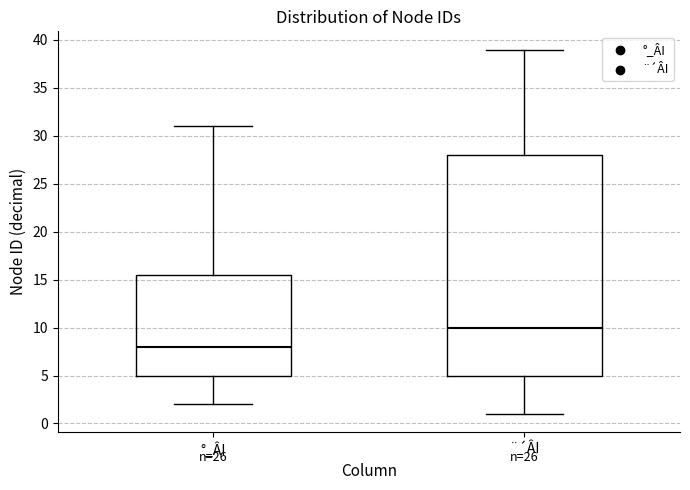

Which box's median line is the lowest?

°_ÂI